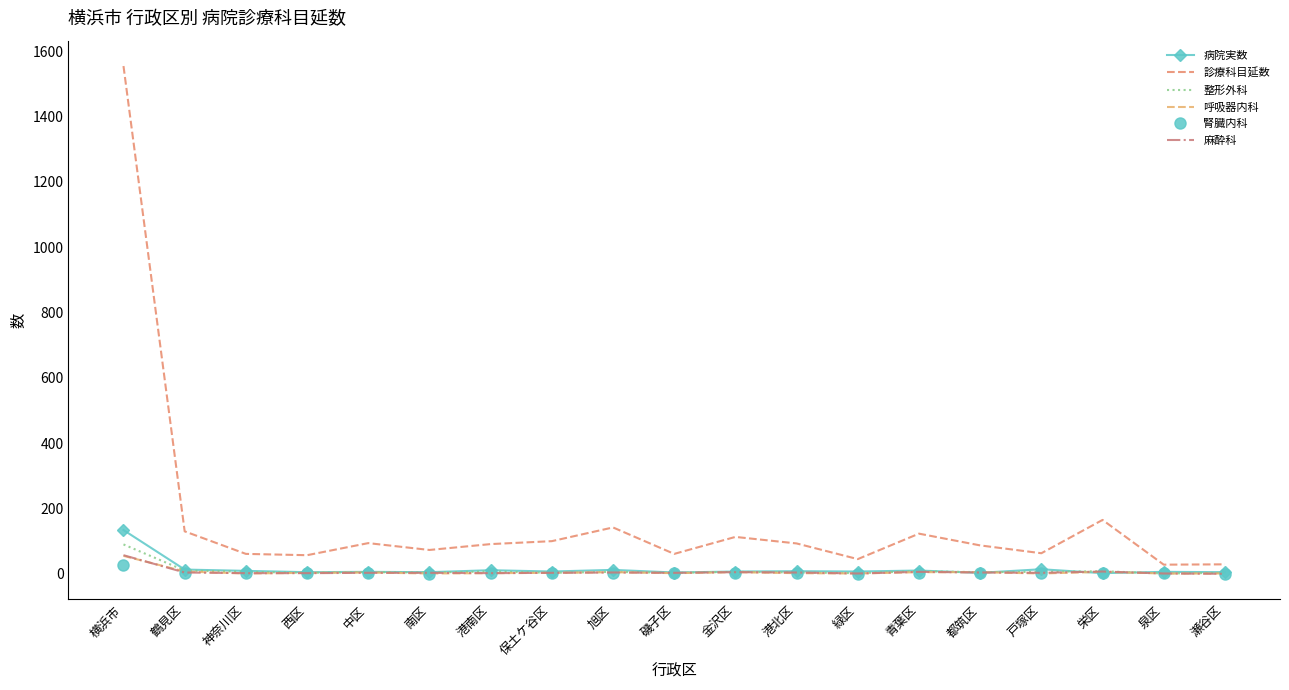

What is the greatest value displayed?

1555